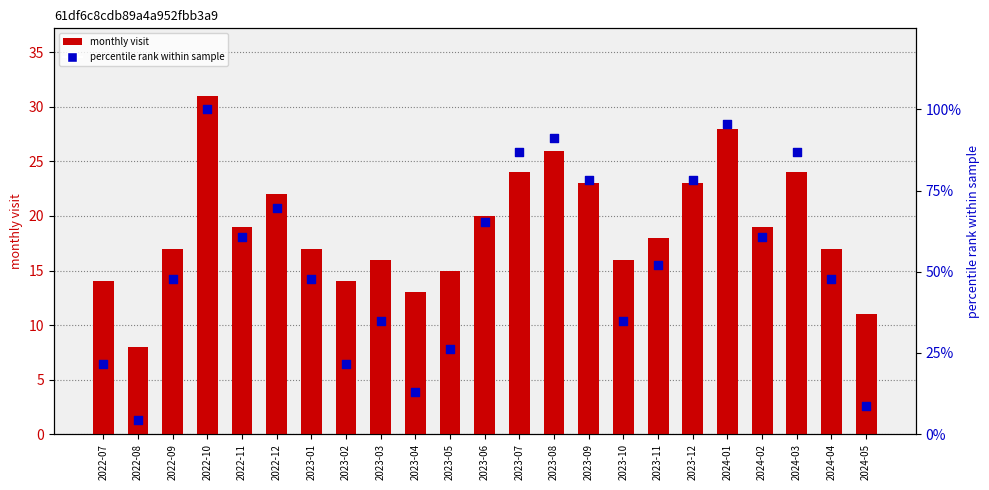

What is the total value across all series at 2023-12?

101.3